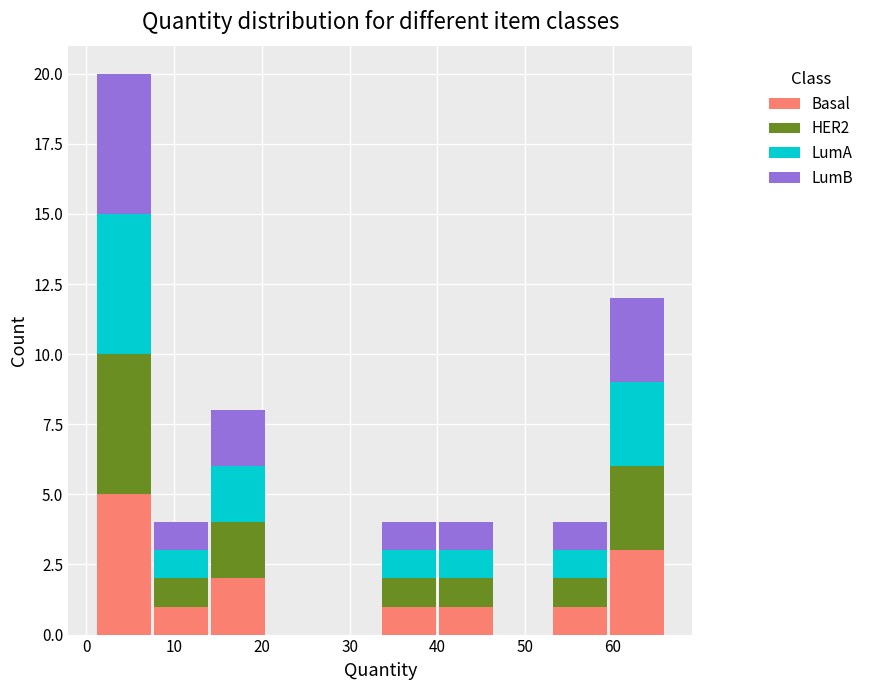

Which range on the x-axis has the tallest stacked bar (by total height)?

1.0 to 7.5